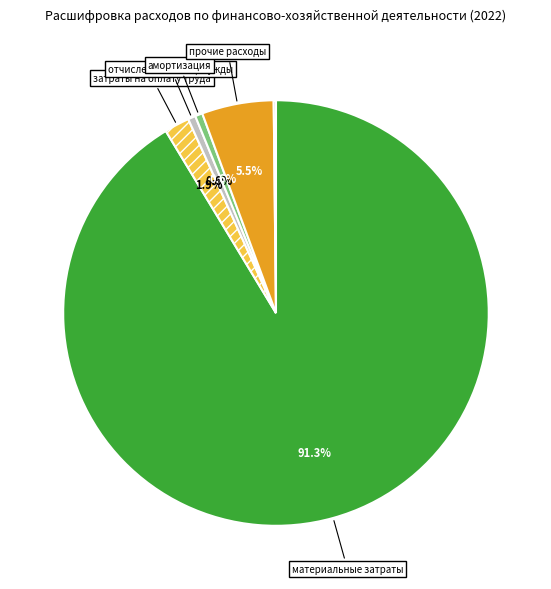

Is there any slice that represents more than half of the pie?

Yes